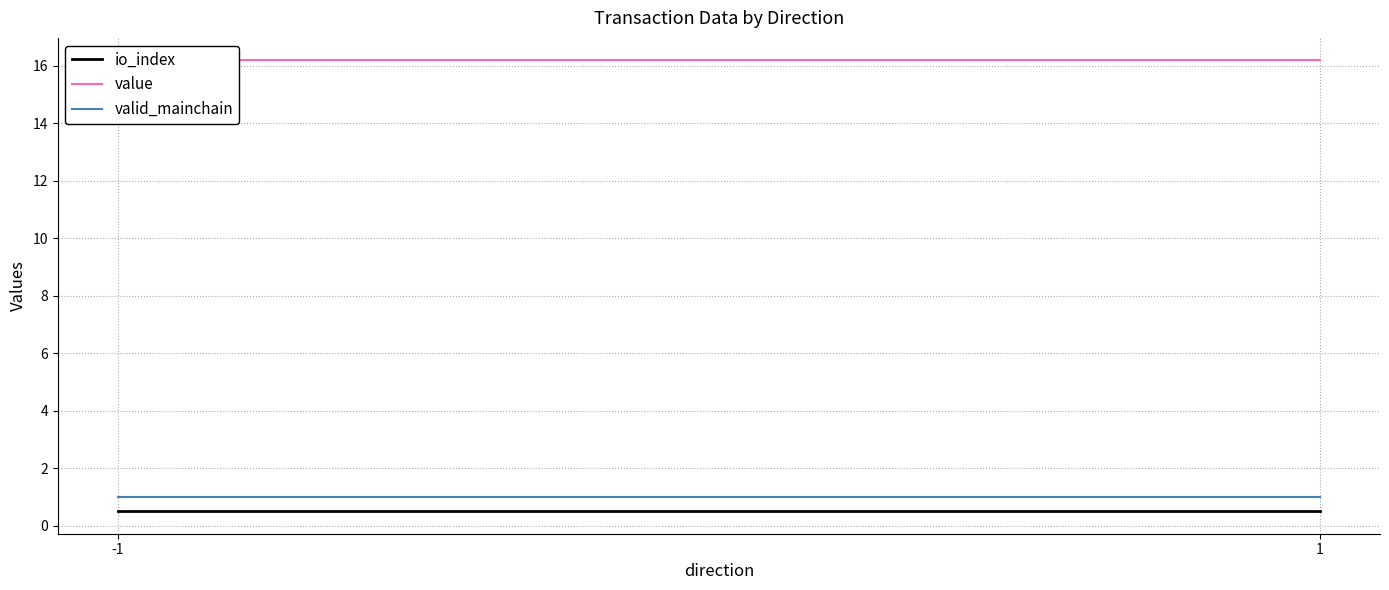

Which category has the lowest value across all series?

-1